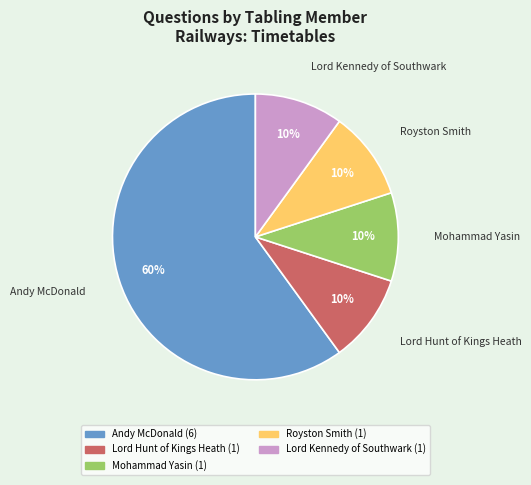

Is there a majority slice in this chart?

Yes